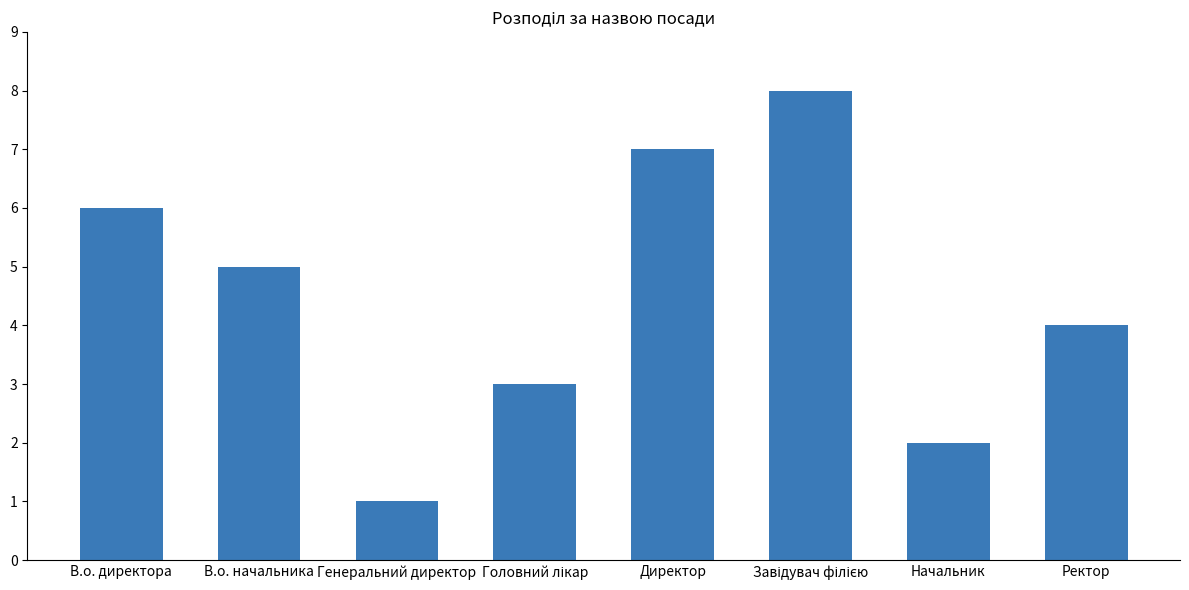

What is the sum of all values?

36